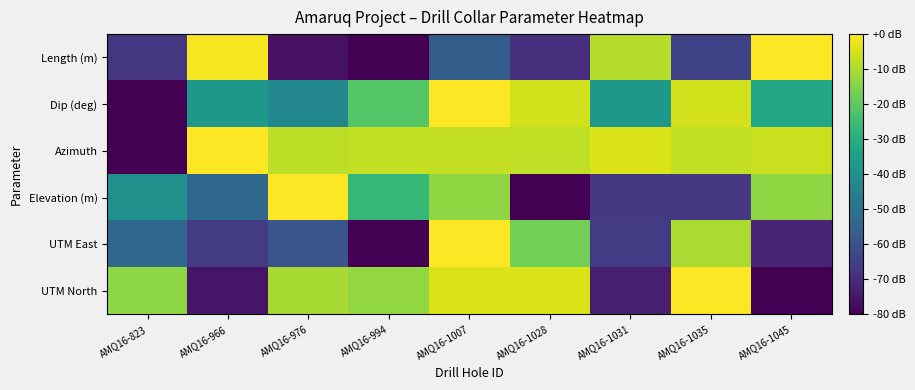

Which series has the widest spread of values?

UTM North